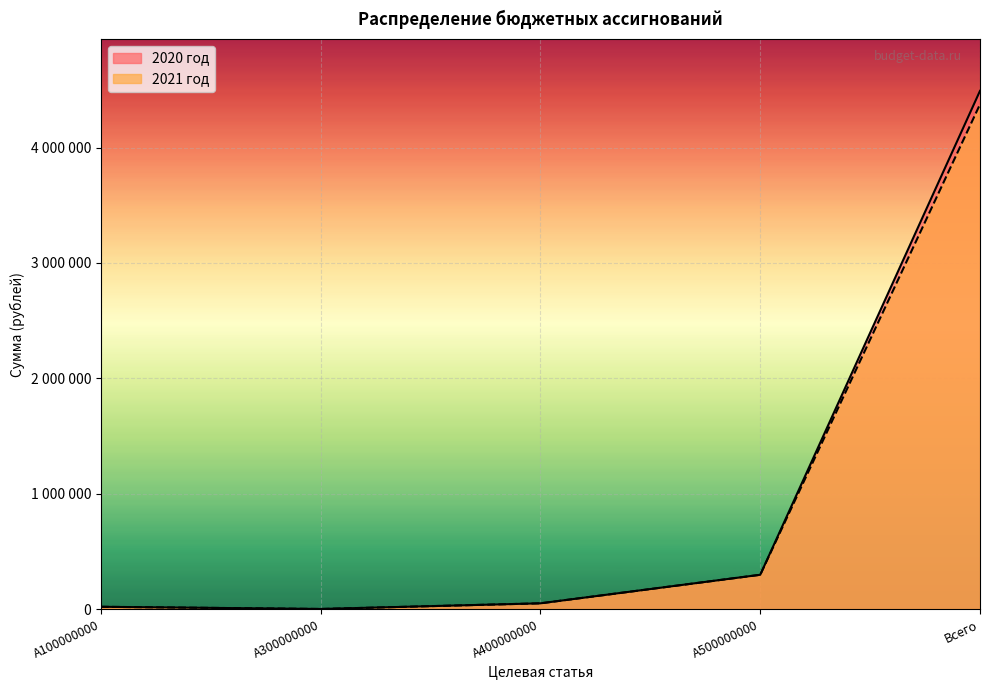

Is the value of 2021 год at А500000000 greater than the value of 2020 год at А100000000?

Yes